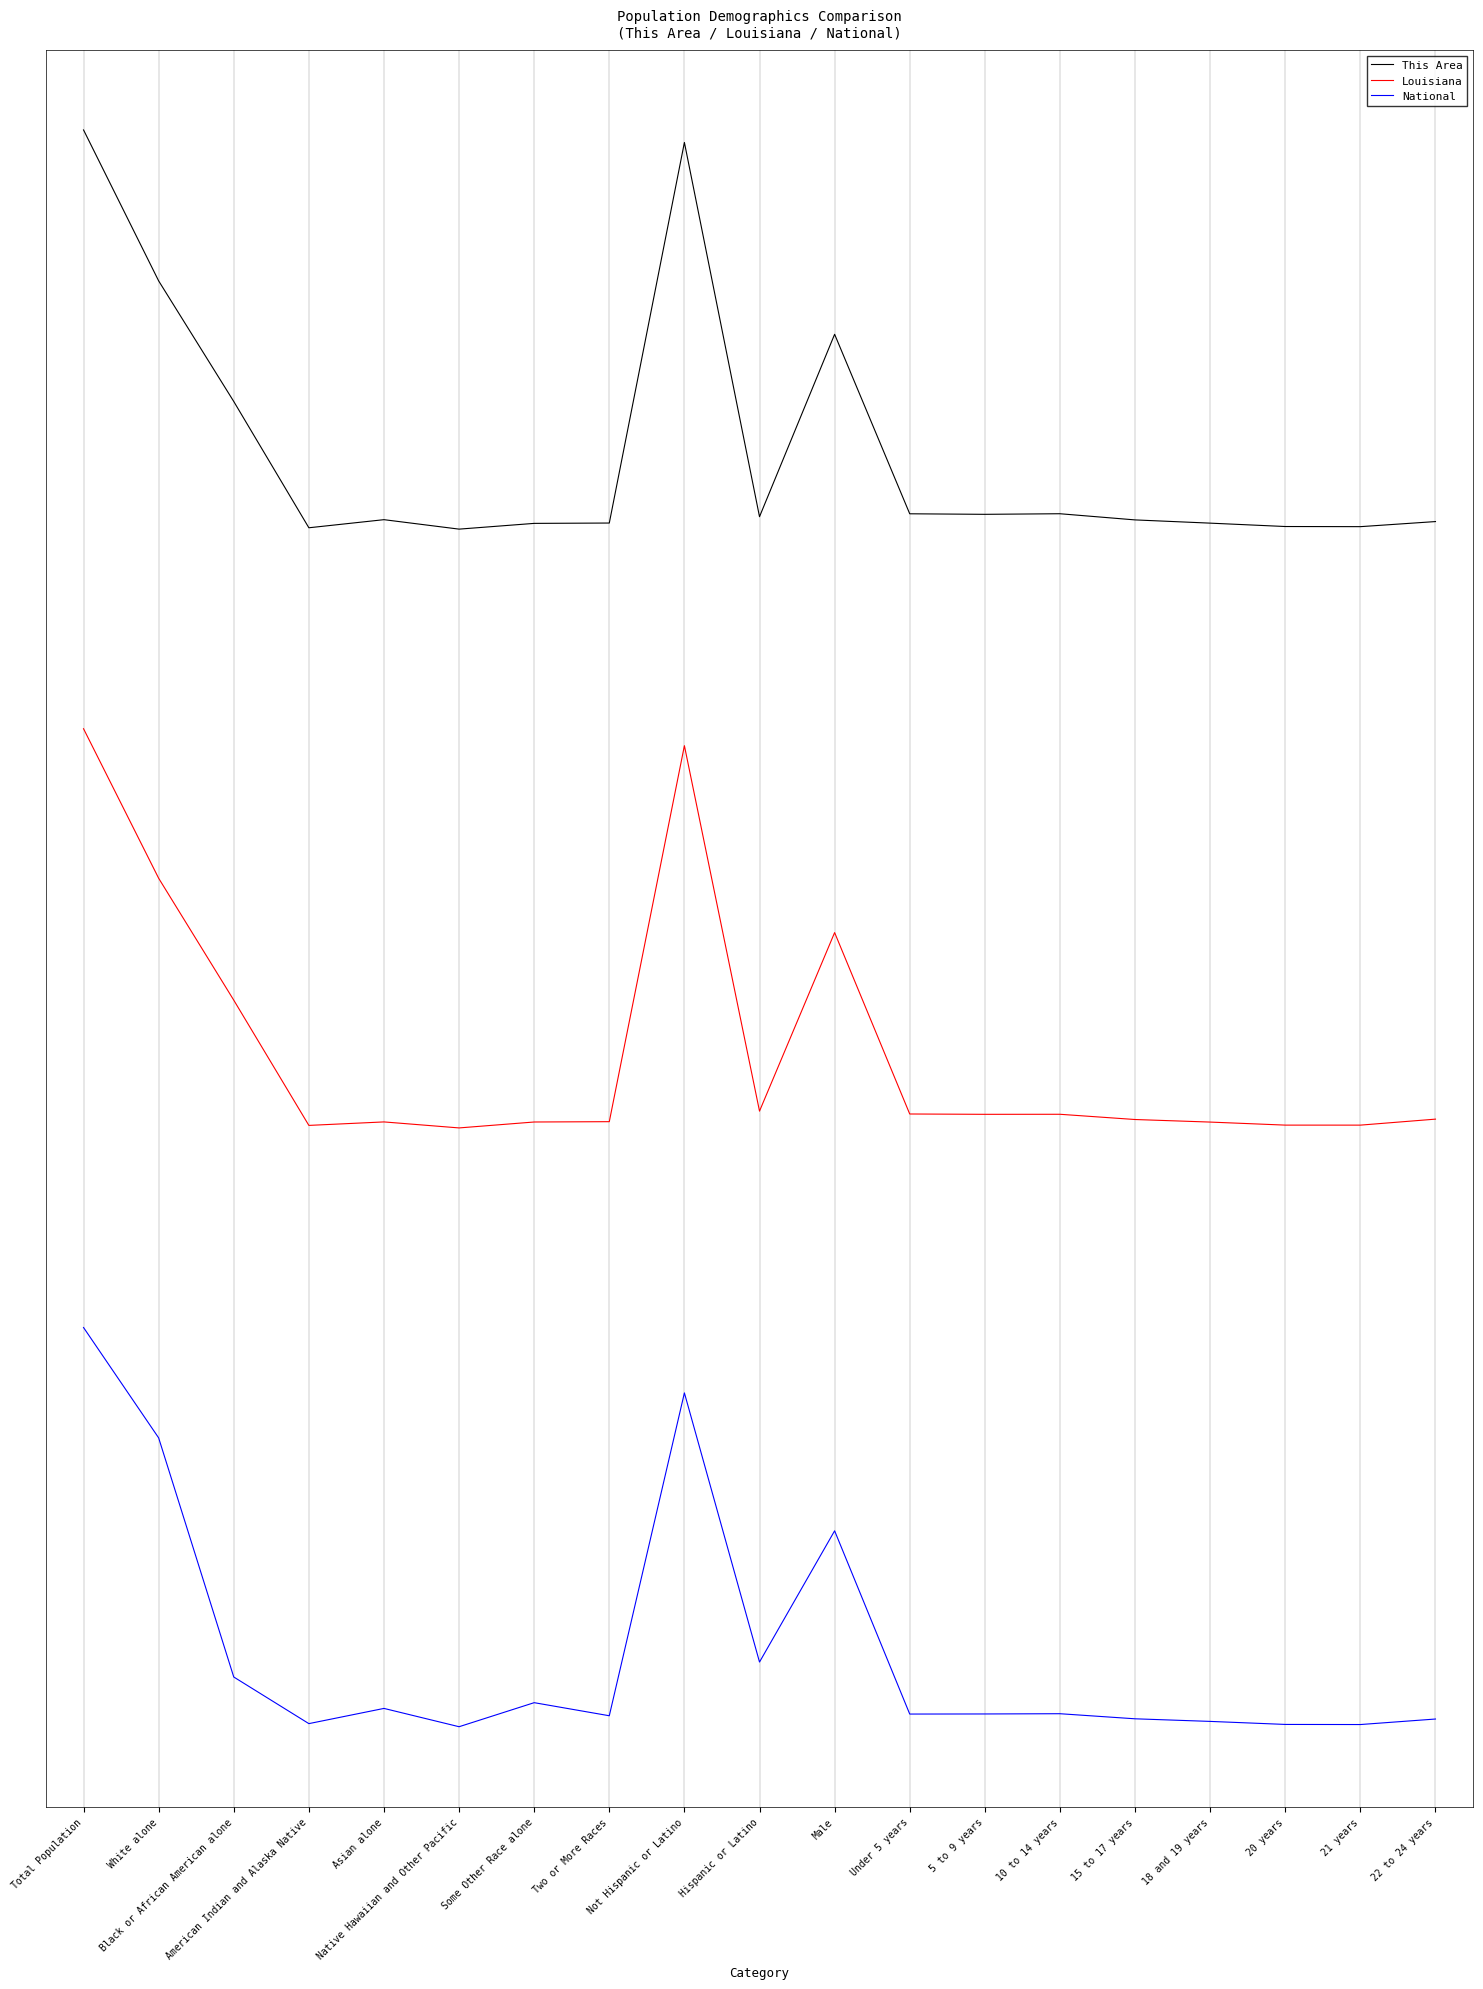

Which has a higher value, White alone or Native Hawaiian and Other Pacific?

White alone